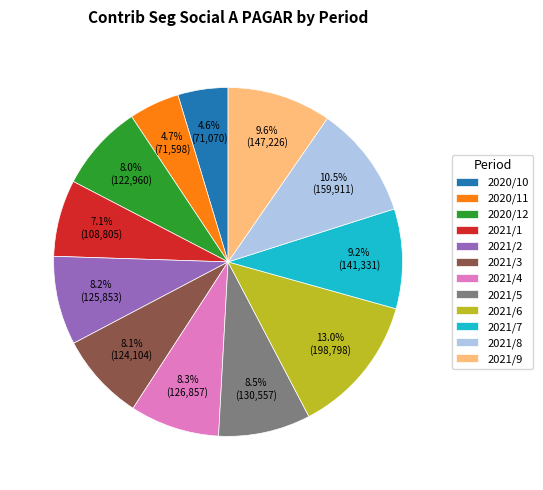

How many slices are in this pie chart?

12